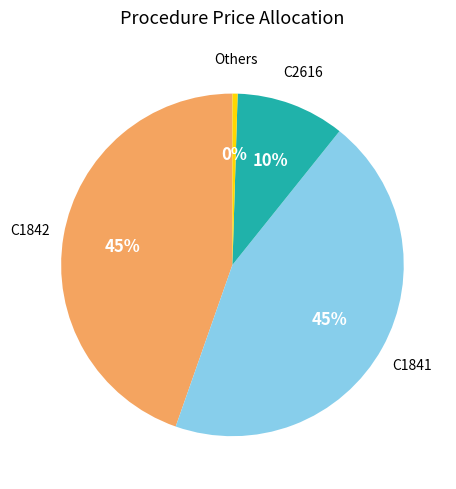

How many segments does this pie chart have?

4